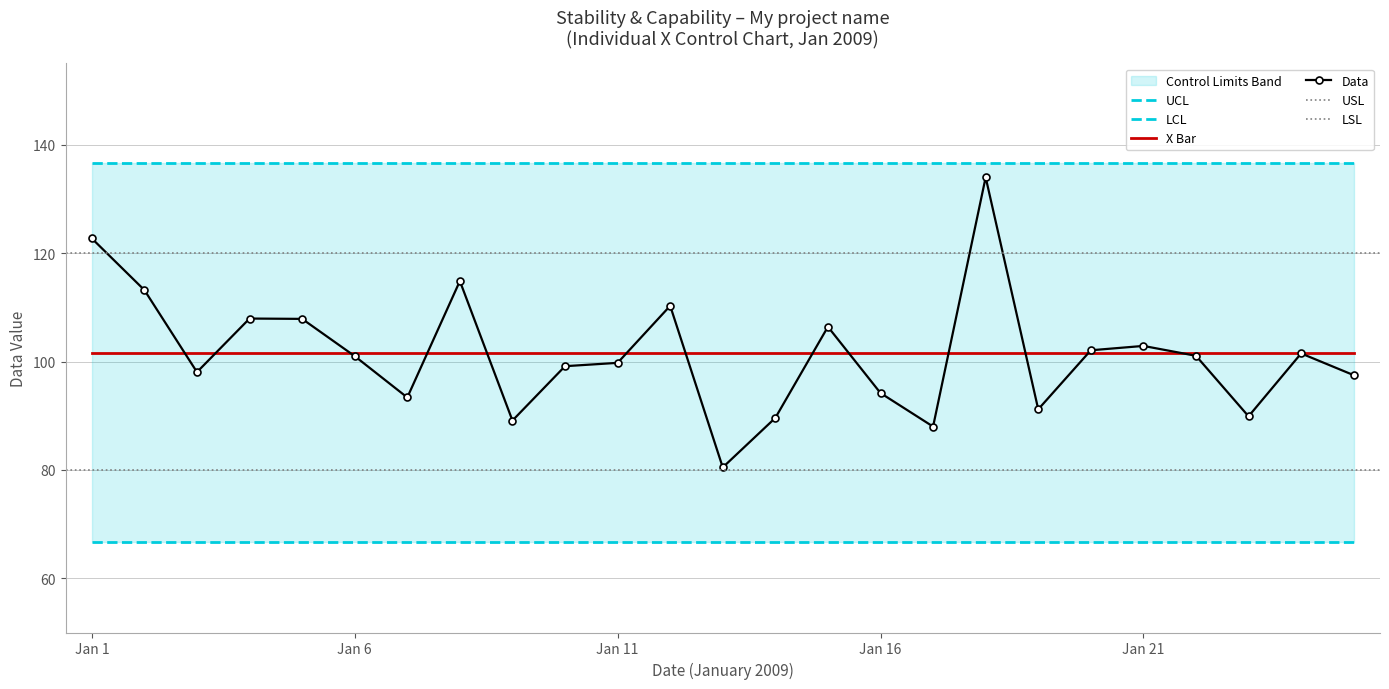

The value of Data at Jan 6 is 25.5. True or false?

False